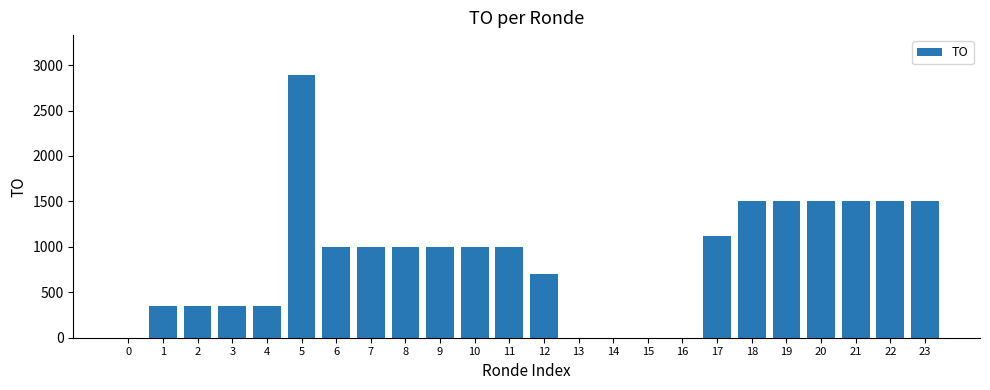

The value at 2 is 346. True or false?

True